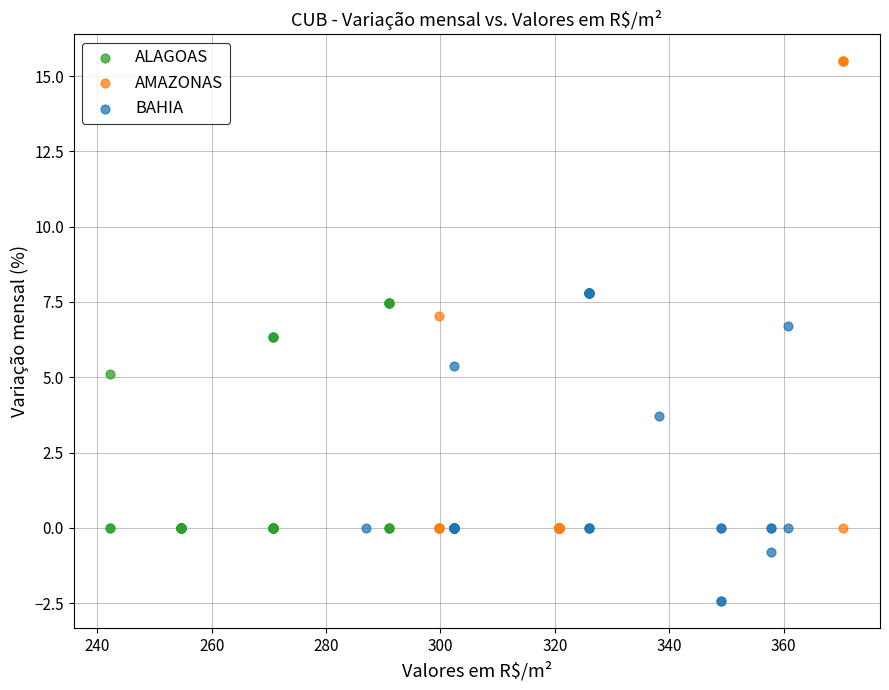

Which series contains the lowest Y value?

BAHIA